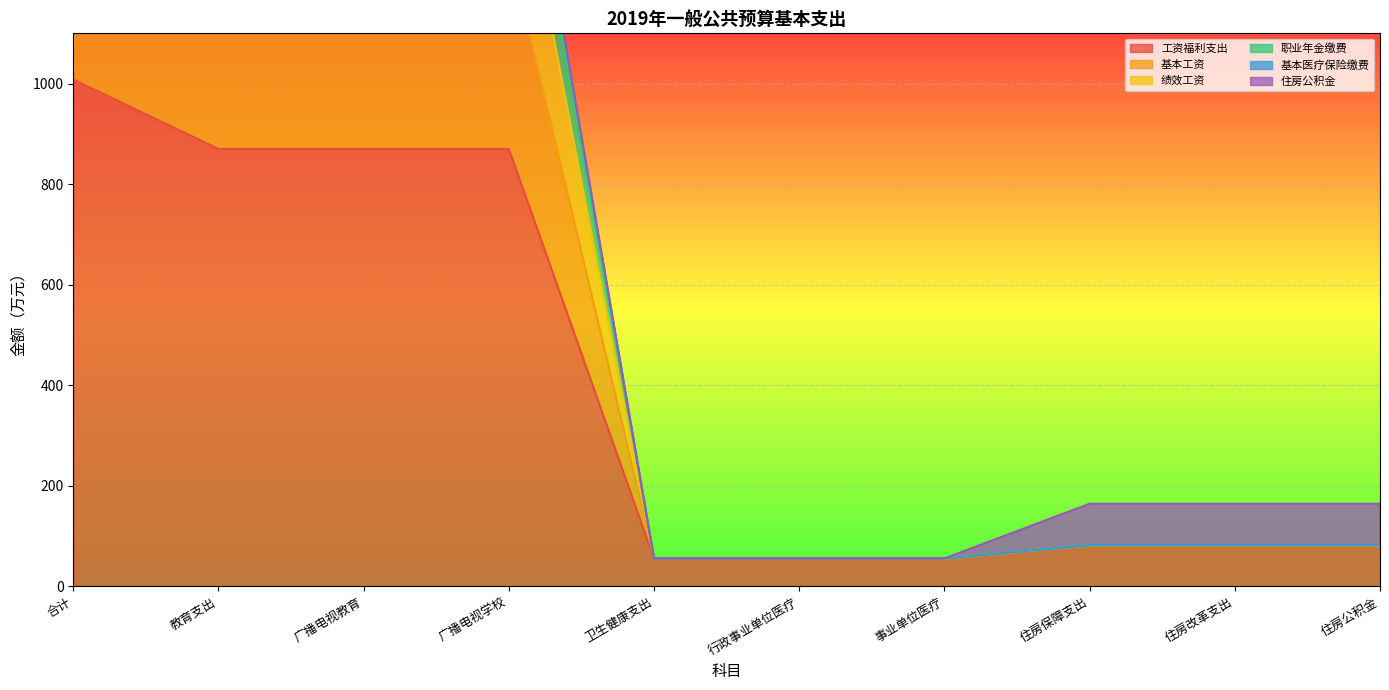

Read the 工资福利支出 value at 住房改革支出.

82.3